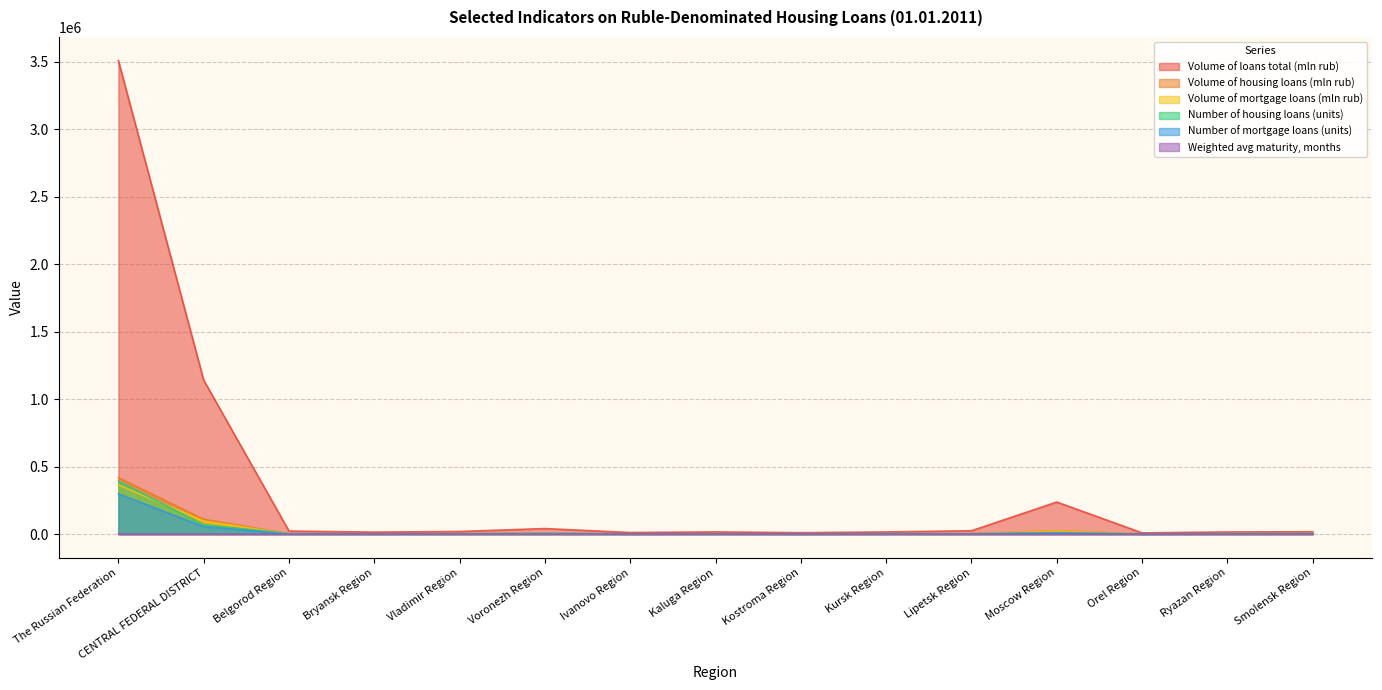

Reading left to right, transcribe all the data shown in this chart.

Volume of loans total (mln rub): 3506664.0	1140556.0	22785.0	14740.0	19486.0	41061.0	11741.0	16424.0	10468.0	16203.0	24878.0	237574.0	9134.0	16010.0	17553.0
Number of housing loans (units): 392302.0	69920.0	3618.0	2534.0	2886.0	5193.0	1957.0	2218.0	1991.0	3550.0	2886.0	10517.0	1473.0	3138.0	3203.0
Volume of housing loans (mln rub): 418209.0	109692.0	2773.0	2004.0	2638.0	4594.0	1532.0	2992.0	1394.0	2676.0	2498.0	24766.0	1178.0	3295.0	2877.0
Number of mortgage loans (units): 298213.0	55132.0	1555.0	1588.0	1852.0	3751.0	1354.0	1913.0	1210.0	2100.0	2044.0	9886.0	478.0	2793.0	2780.0
Volume of mortgage loans (mln rub): 364634.0	96716.0	1741.0	1629.0	2084.0	3973.0	1265.0	2784.0	1059.0	2019.0	2110.0	23059.0	679.0	3102.0	2693.0
Weighted avg maturity, months: 188.7	177.3	186.6	205.0	189.2	198.1	177.2	203.7	169.7	181.8	204.9	180.2	188.9	189.1	219.4